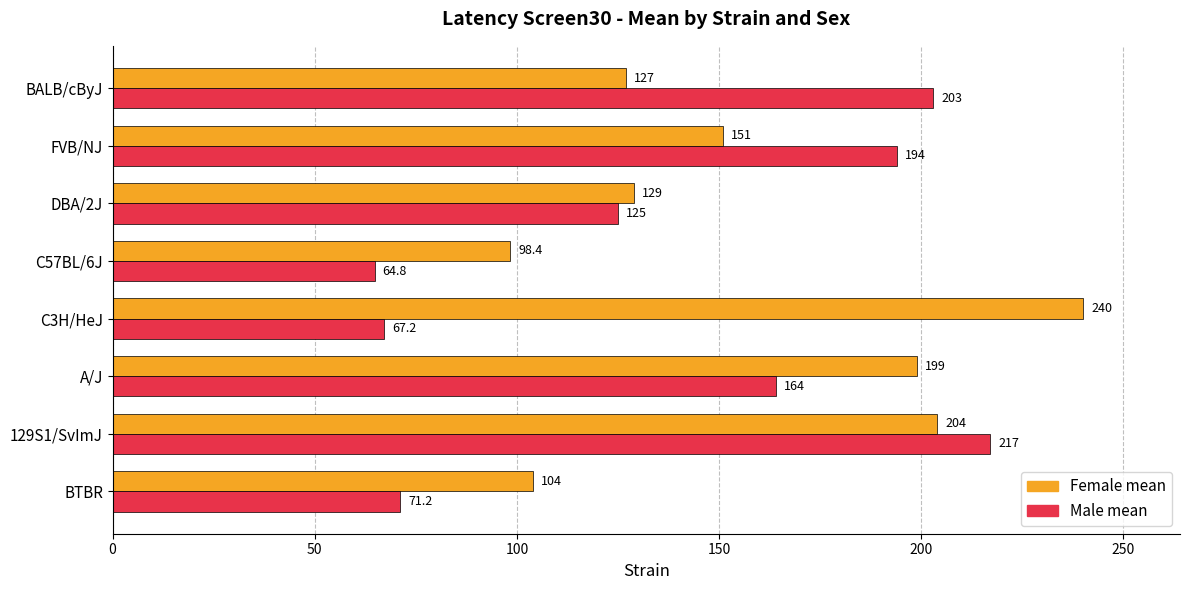

Count the number of data series in this chart.

2